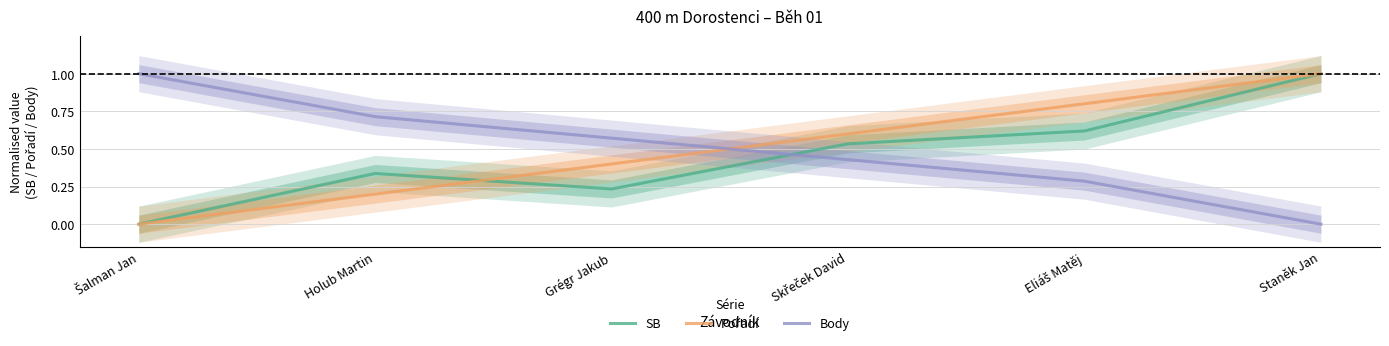

The value of Pořadí at Šalman Jan is 0.0. True or false?

True